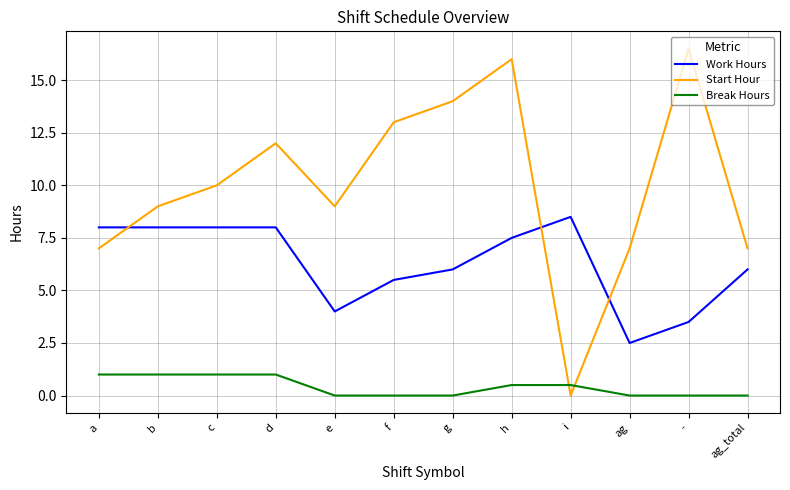

What position from the left is ag?

10